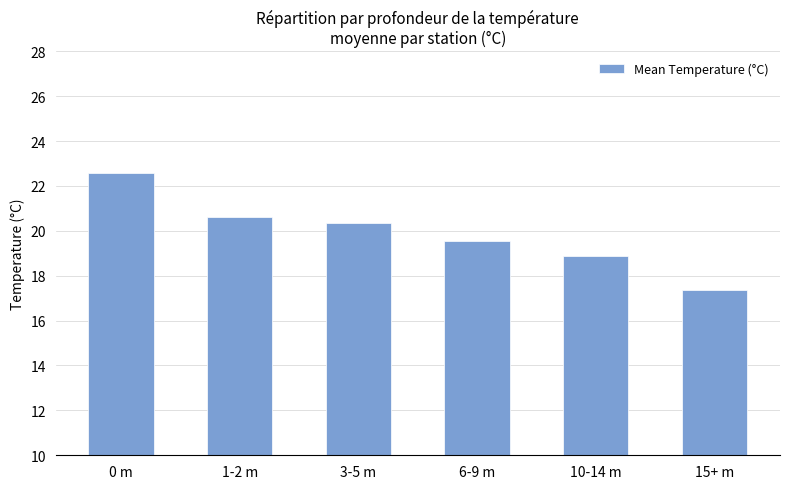

What is the difference between the values at 1-2 m and 15+ m?

3.3